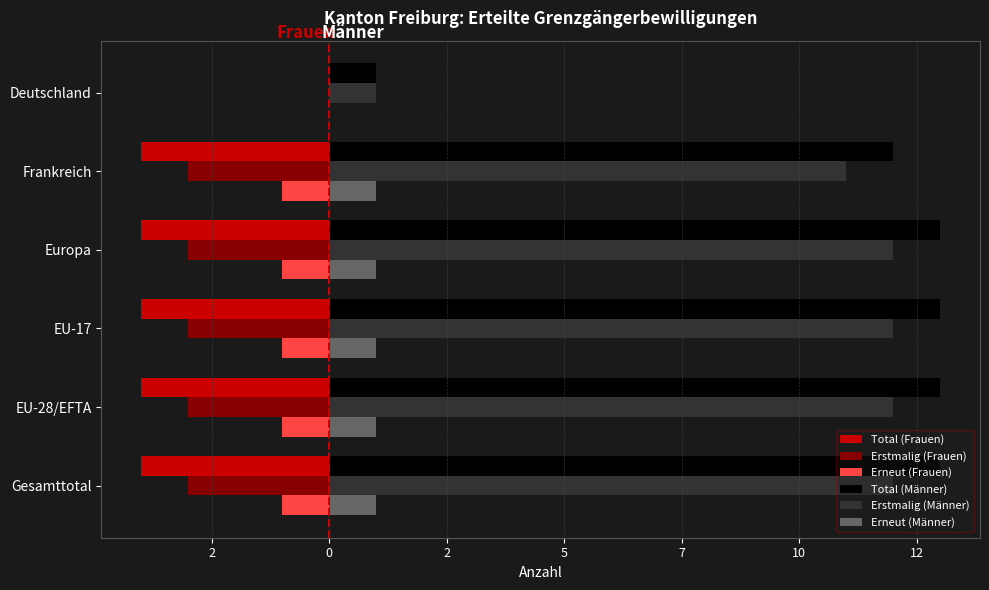

What are all the series names shown in the legend?

Total (Frauen), Erstmalig (Frauen), Erneut (Frauen), Total (Männer), Erstmalig (Männer), Erneut (Männer)